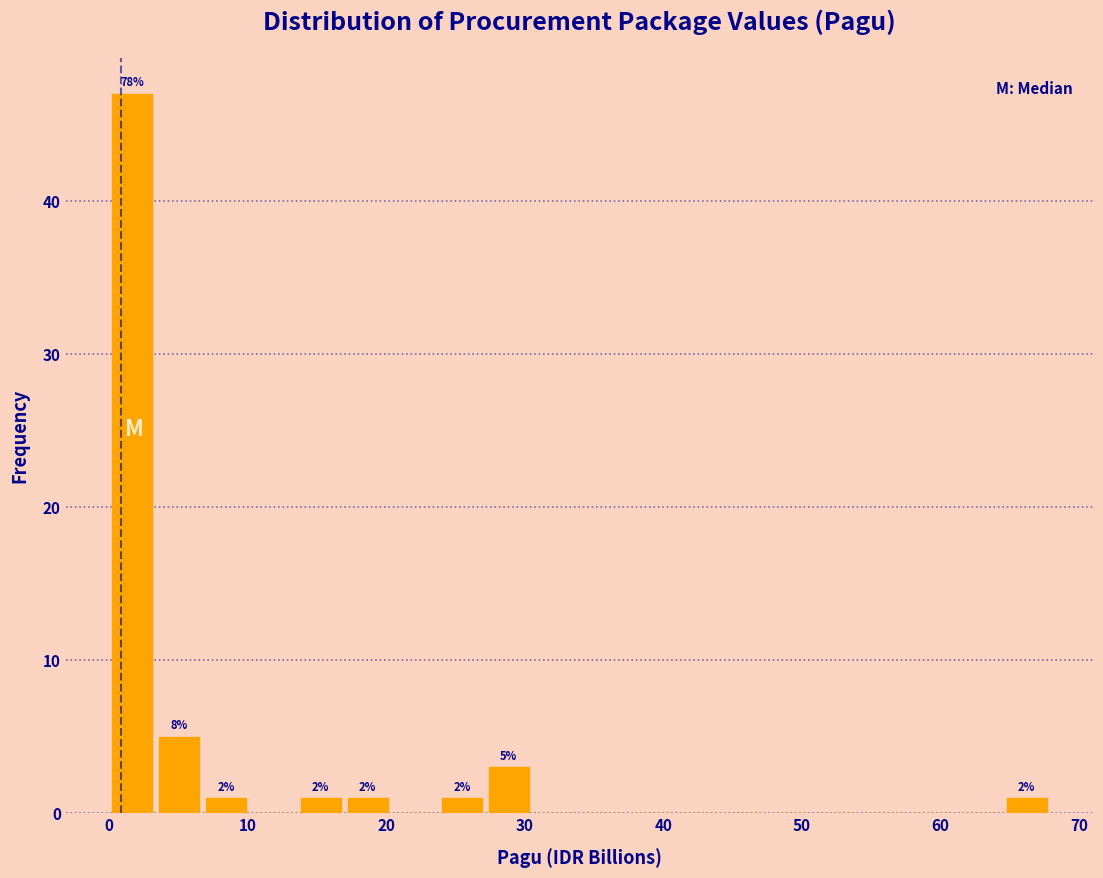

Around what value on the x-axis is the tallest bar? Give the approximate position of its centre, as read against the axis.

2